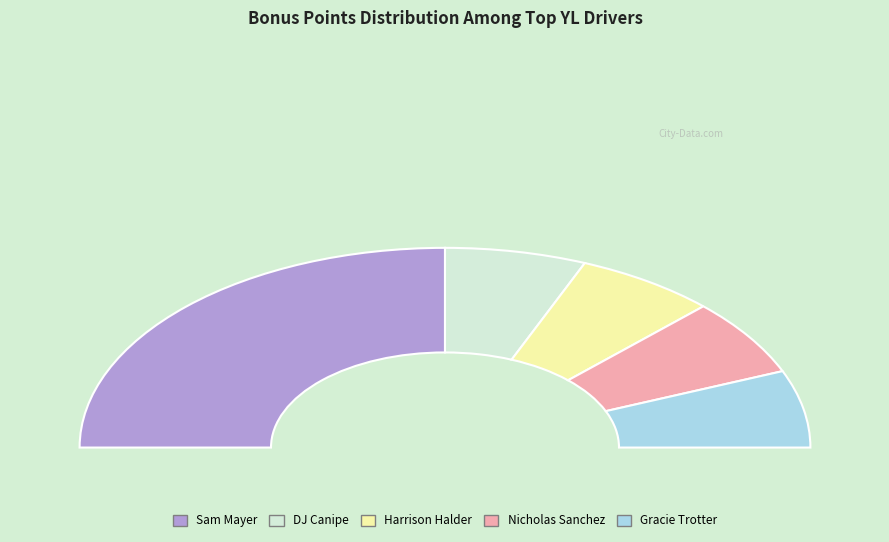

The DJ Canipe slice represents 12% of the pie. True or false?

True